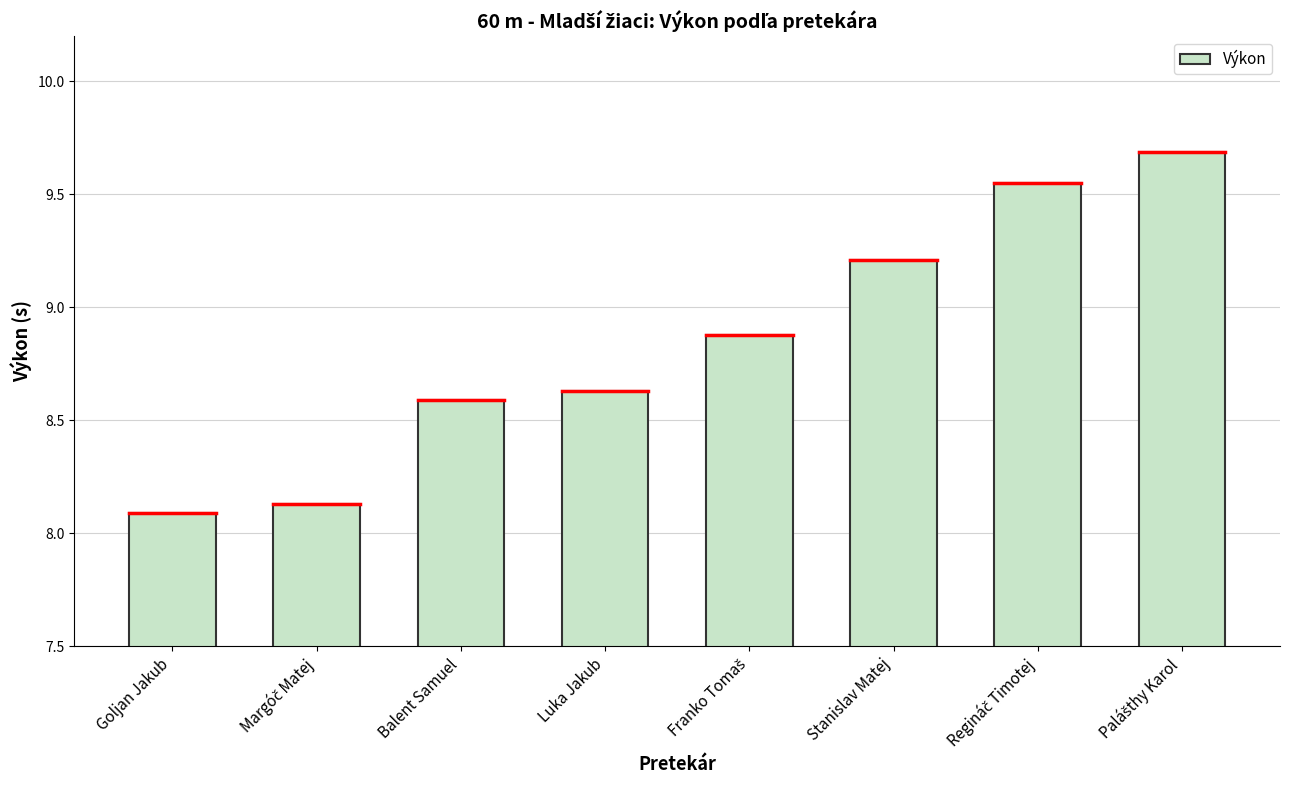

What is the maximum value shown in the chart?

9.7